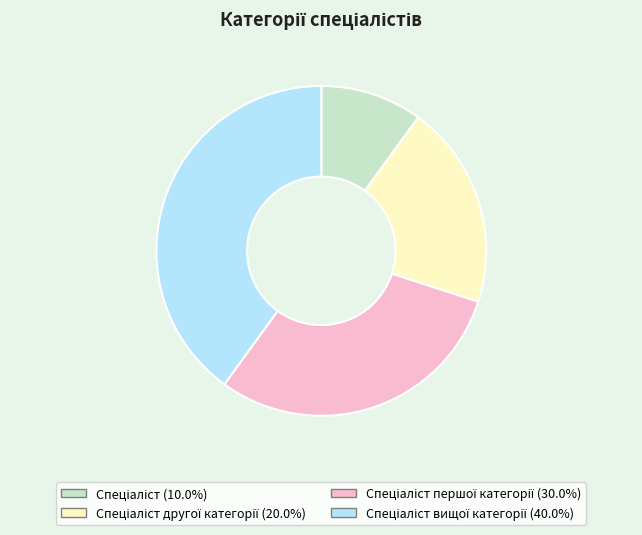

How many slices are in this pie chart?

4